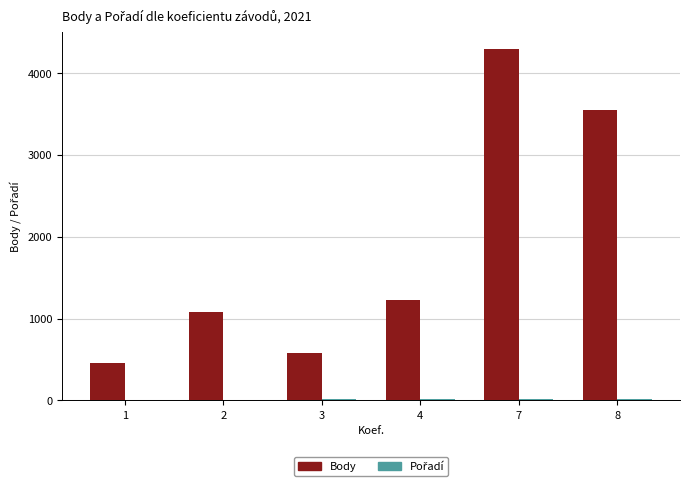

The value of Body at 8 is 3547. True or false?

True